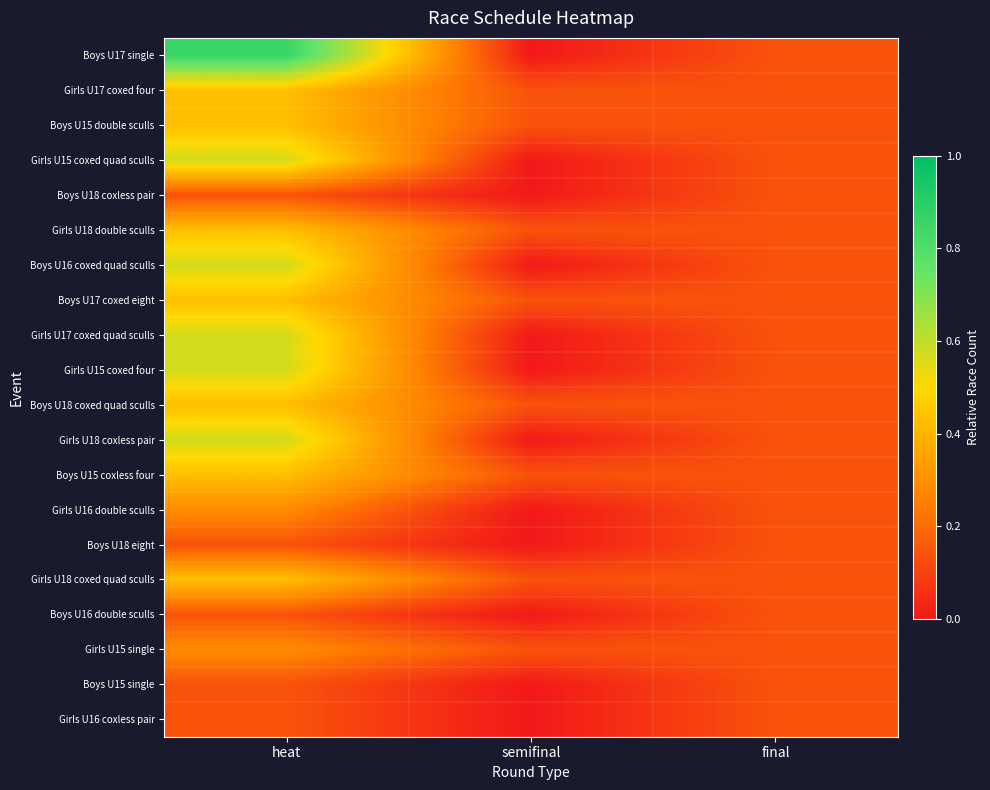

Reading left to right, list all the values displayed in this chart.

Boys U17 single: heat=0.9	semifinal=0.0	final=0.1
Girls U17 coxed four: heat=0.4	semifinal=0.1	final=0.1
Boys U15 double sculls: heat=0.4	semifinal=0.1	final=0.1
Girls U15 coxed quad sculls: heat=0.6	semifinal=0.0	final=0.1
Boys U18 coxless pair: heat=0.1	semifinal=0.0	final=0.1
Girls U18 double sculls: heat=0.4	semifinal=0.1	final=0.1
Boys U16 coxed quad sculls: heat=0.6	semifinal=0.0	final=0.1
Boys U17 coxed eight: heat=0.4	semifinal=0.1	final=0.1
Girls U17 coxed quad sculls: heat=0.6	semifinal=0.0	final=0.1
Girls U15 coxed four: heat=0.6	semifinal=0.0	final=0.1
Boys U18 coxed quad sculls: heat=0.4	semifinal=0.1	final=0.1
Girls U18 coxless pair: heat=0.6	semifinal=0.0	final=0.1
Boys U15 coxless four: heat=0.4	semifinal=0.1	final=0.1
Girls U16 double sculls: heat=0.3	semifinal=0.0	final=0.1
Boys U18 eight: heat=0.1	semifinal=0.0	final=0.1
Girls U18 coxed quad sculls: heat=0.4	semifinal=0.1	final=0.1
Boys U16 double sculls: heat=0.1	semifinal=0.0	final=0.1
Girls U15 single: heat=0.3	semifinal=0.1	final=0.1
Boys U15 single: heat=0.1	semifinal=0.0	final=0.1
Girls U16 coxless pair: heat=0.1	semifinal=0.0	final=0.1